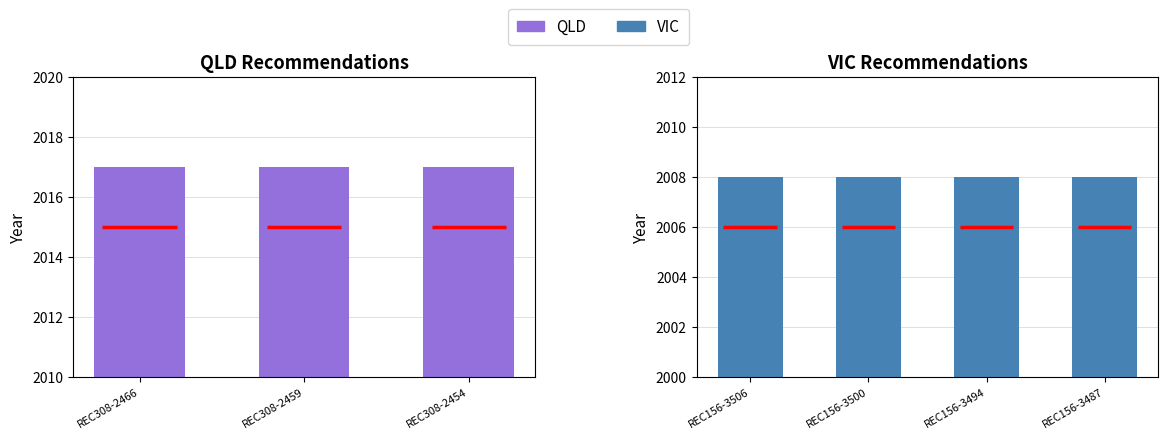

The QLD series shows 2017 at REC308-2466. True or false?

True